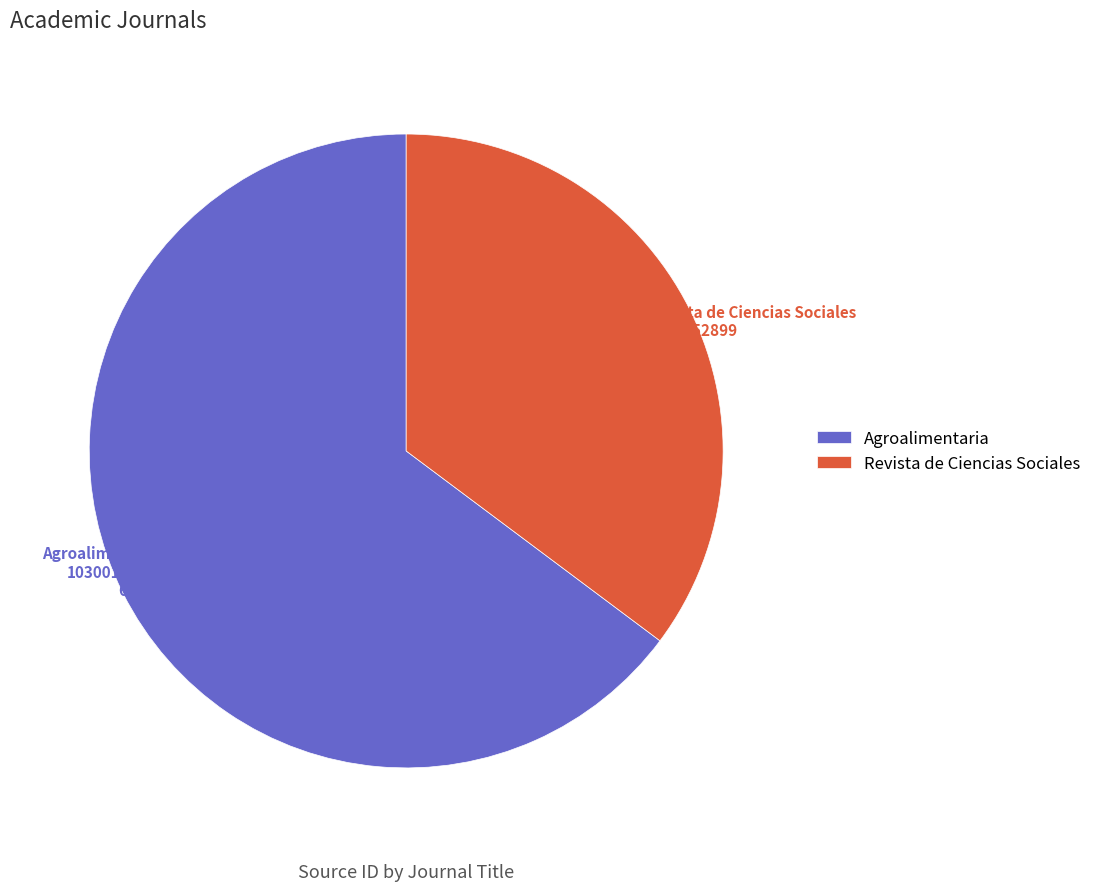

To the nearest percent, what is the difference between the largest and smallest slice percentages?

30%